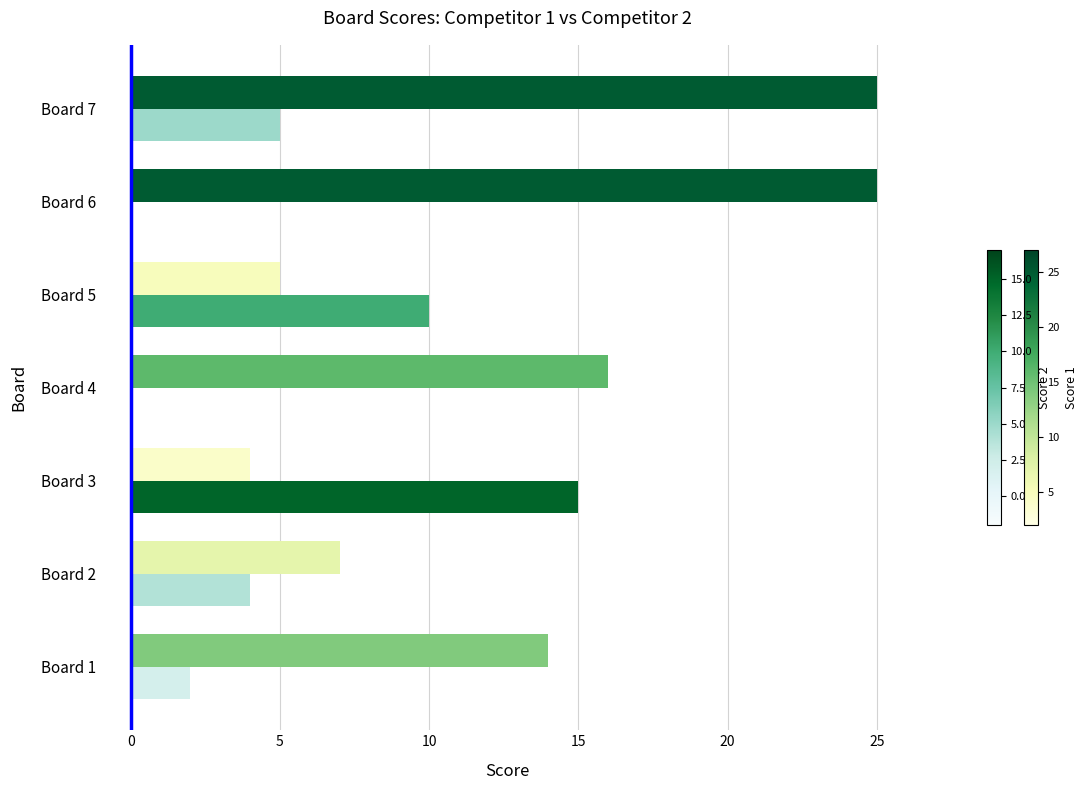

At which category is the sum across all series the highest?

Board 7